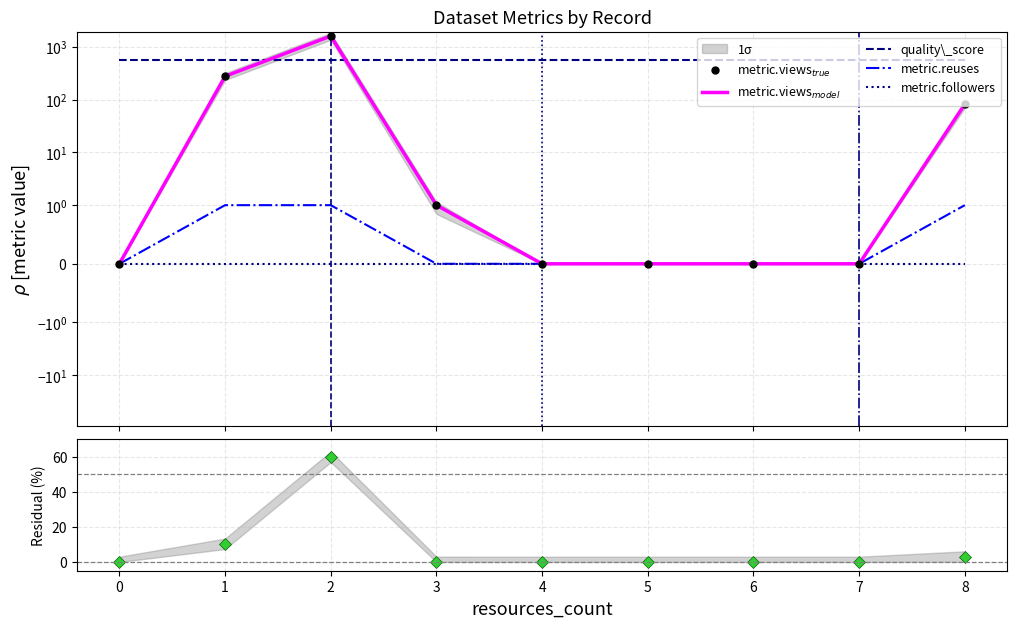

Which series has the largest range (max minus min)?

metric.views$_{true}$